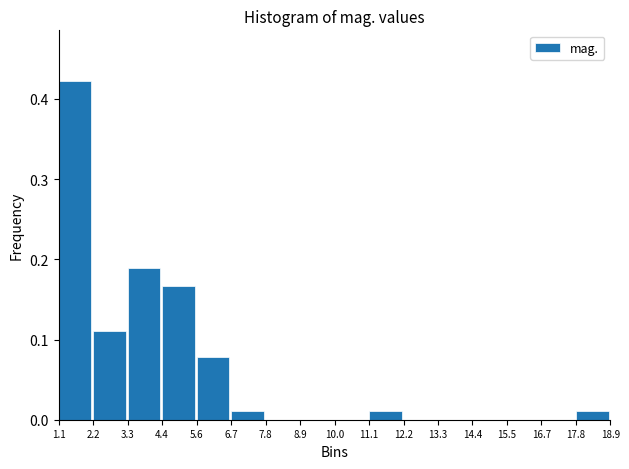

How tall is the bar that spans 17.8 to 18.9 on the x-axis? The values are not printed on the chart, so give them approximately, as read against the axis.

0.01